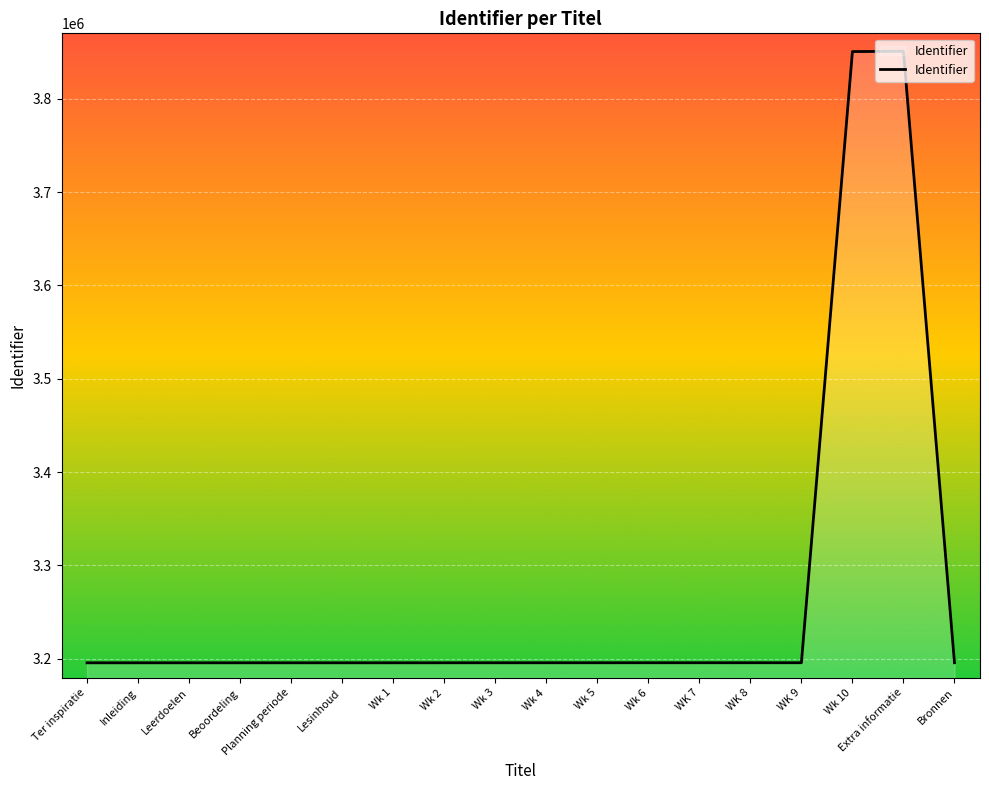

What is the ratio of the value at Wk 10 to the value at Wk 6?

1.2